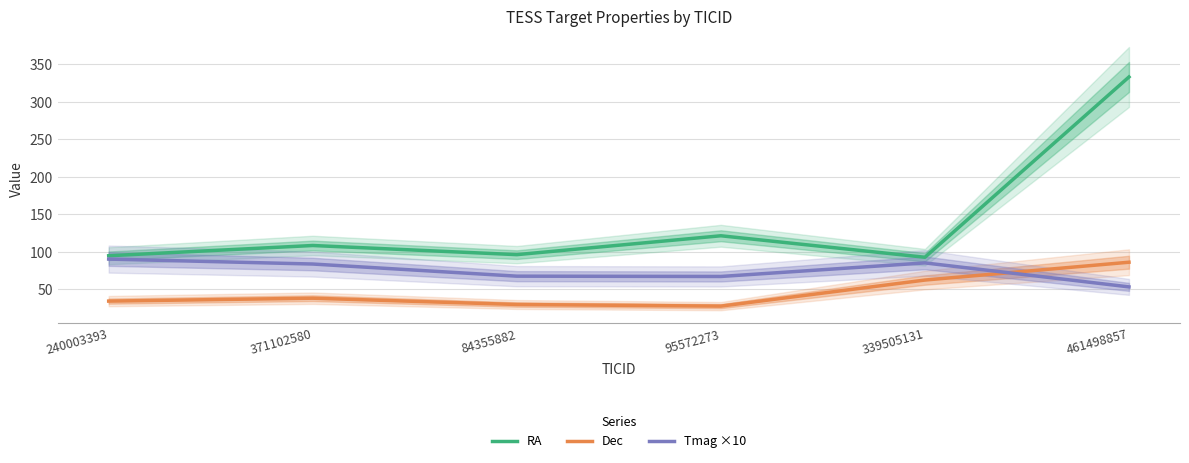

What is the difference between the maximum and minimum values in the Tmag ×10 series?

37.1